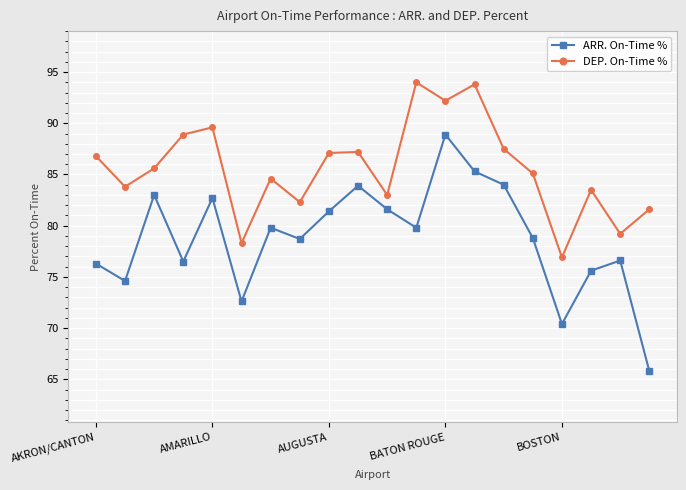

List the series in order of their peak value, lowest first.

ARR. On-Time %, DEP. On-Time %